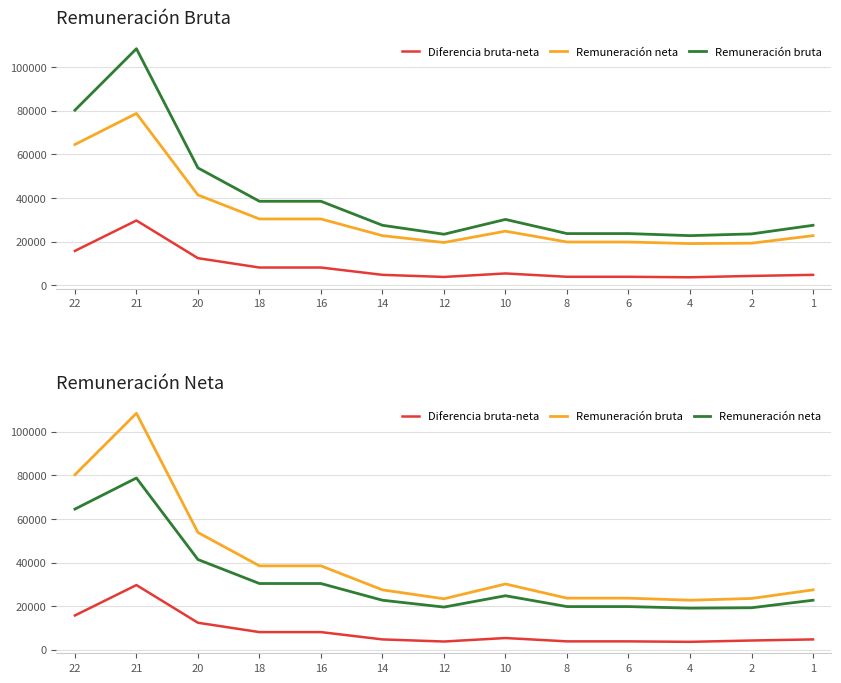

Rank the series at 10 from lowest to highest value.

Diferencia bruta-neta, Remuneración neta, Remuneración bruta